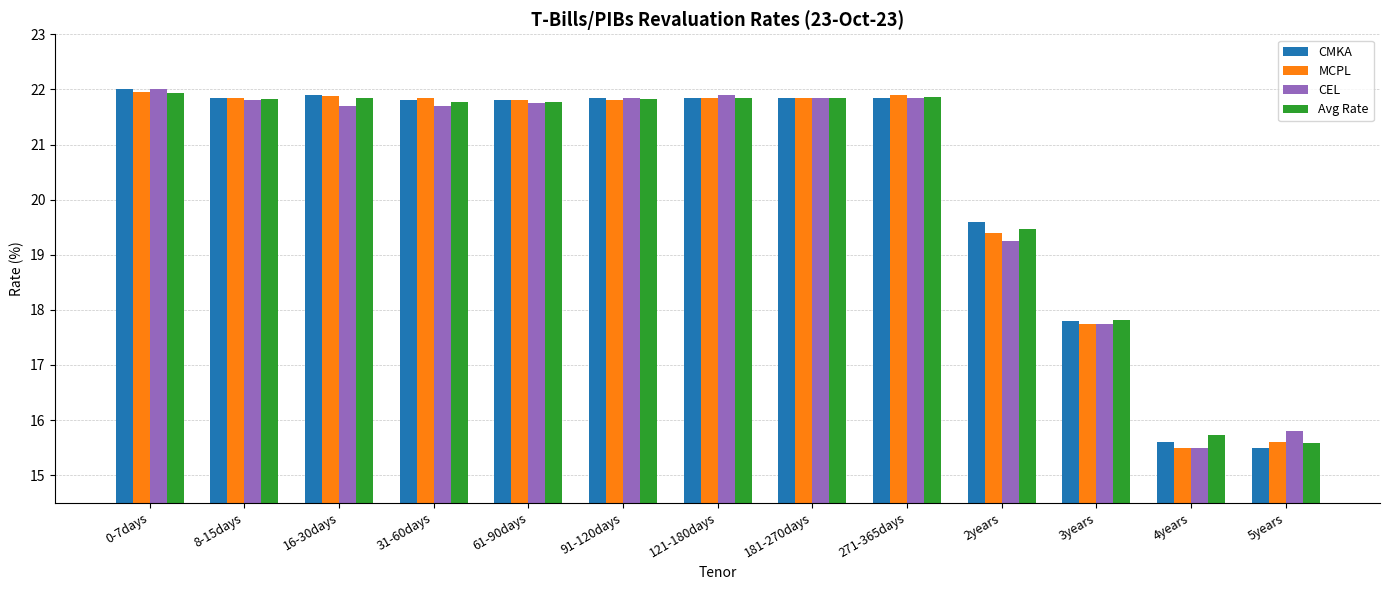

True or false: MCPL has a value of 19.4 at 2years.

True